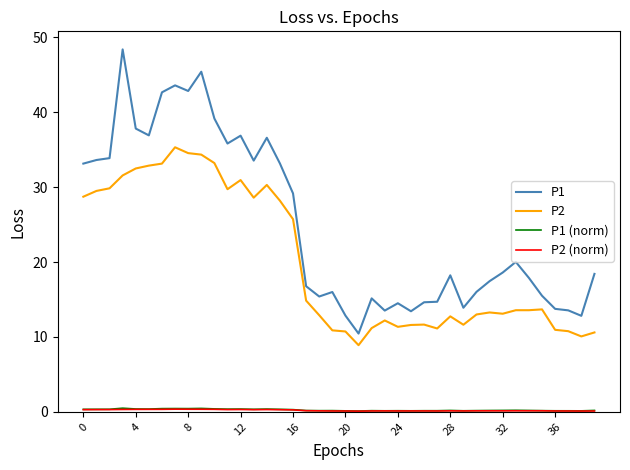

Which series has the largest total across all categories?

P1